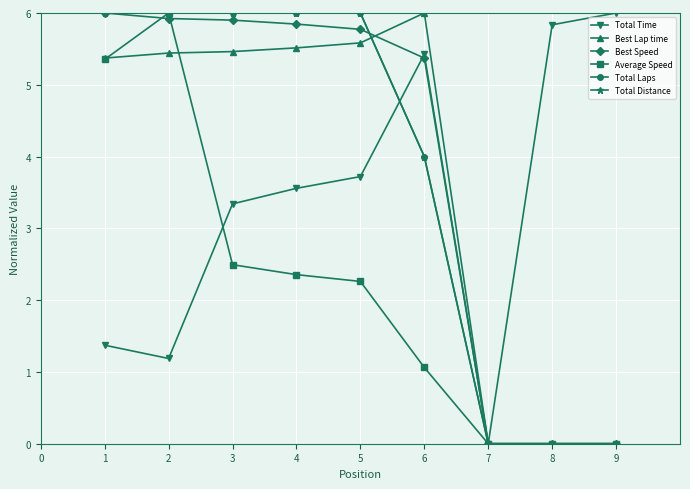

True or false: Total Laps and Average Speed intersect in this chart.

False